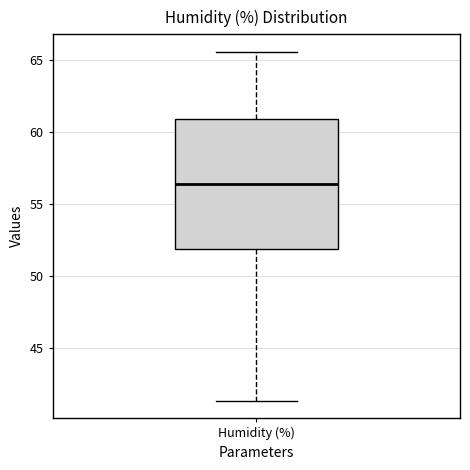

Where does the upper whisker of the box for Humidity (%) end on the y-axis? The values are not printed on the chart, so give them approximately, as read against the axis.

65.5